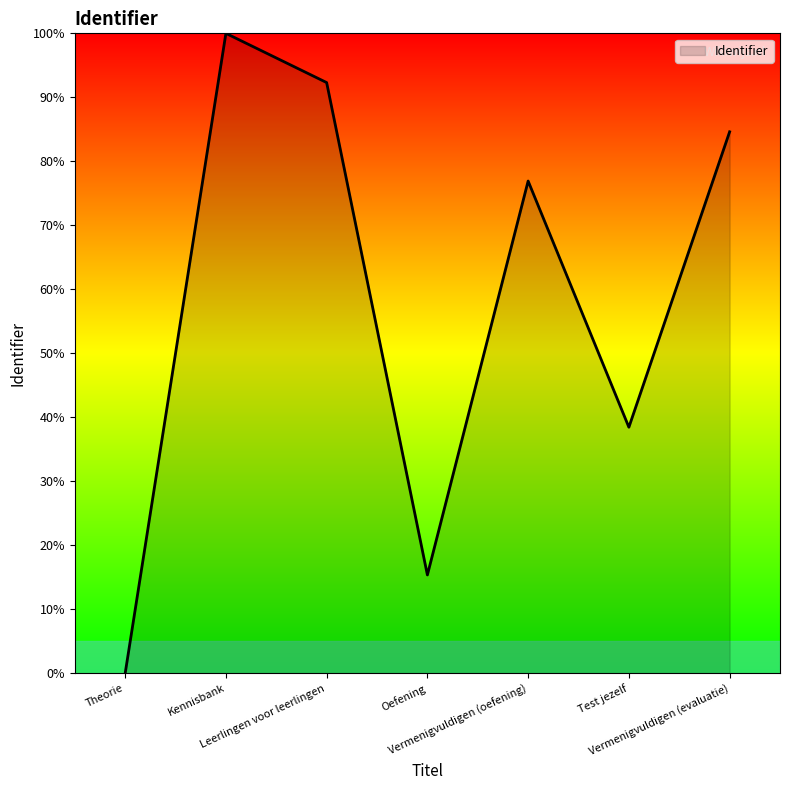

What is the sum of all values?

407.7